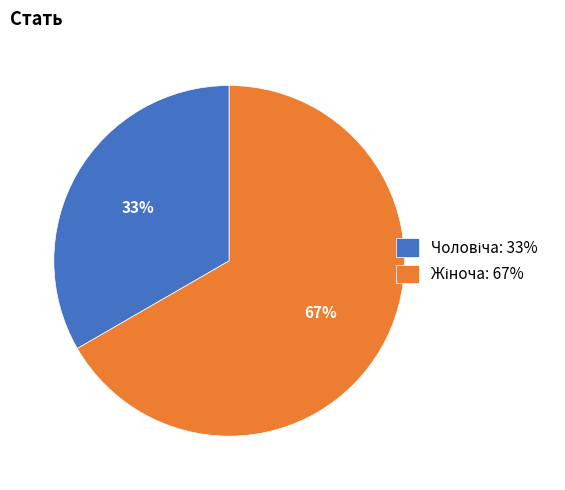

Is there a majority slice in this chart?

Yes